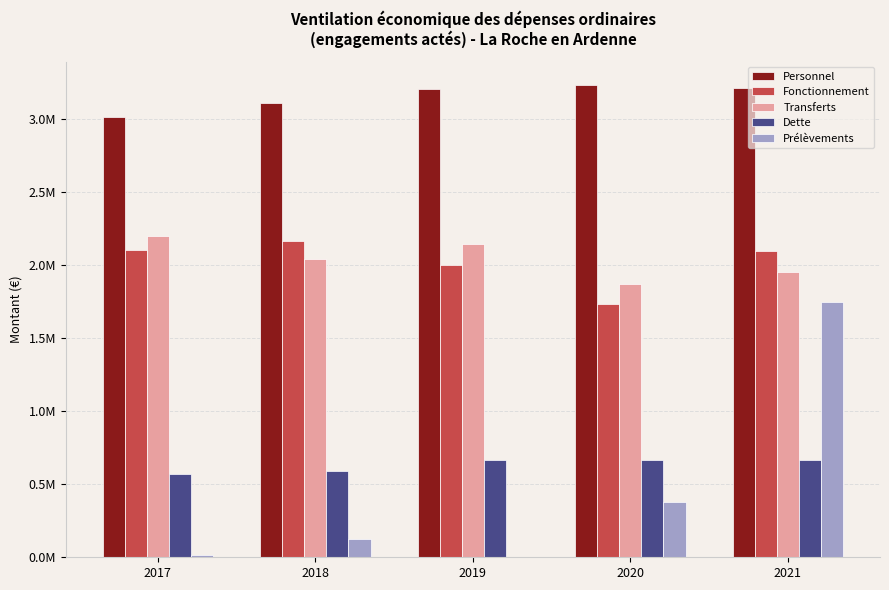

Does the chart contain stacked bars?

No